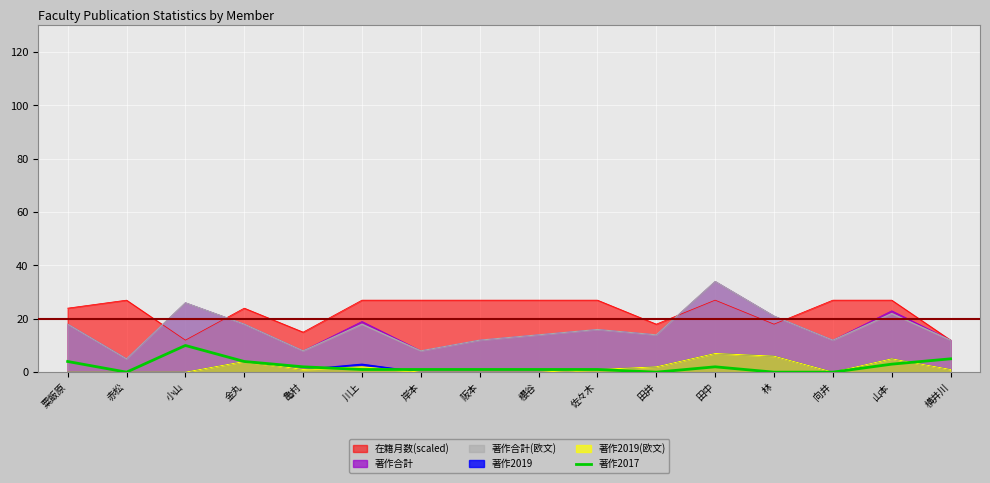

Where does the data first go above 1?

粟飯原